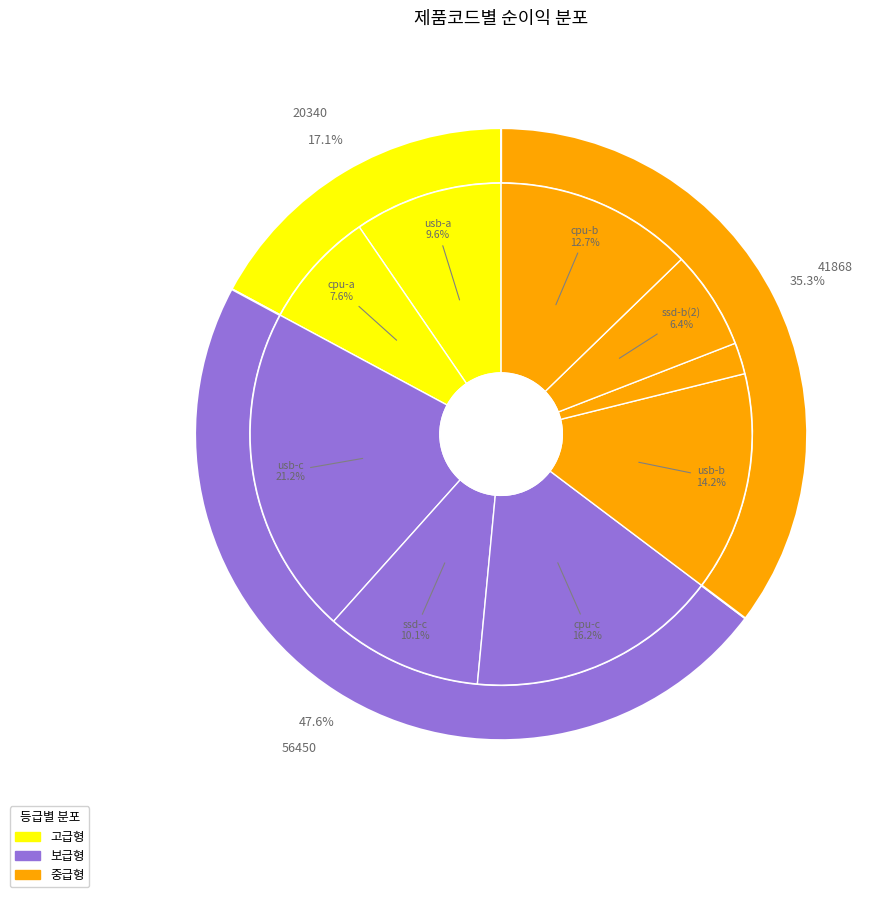

True or false: ssd-b(2) accounts for 6% of the total.

True